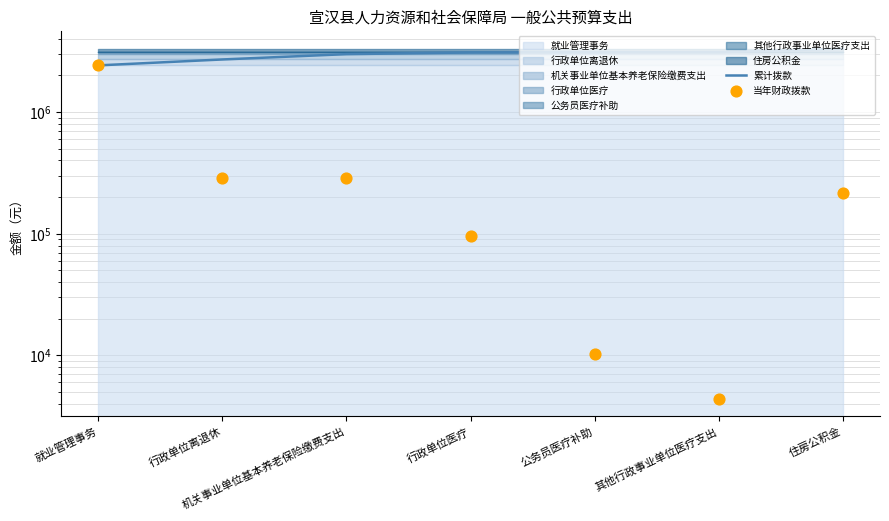

Which series reaches the maximum Y coordinate?

累计拨款